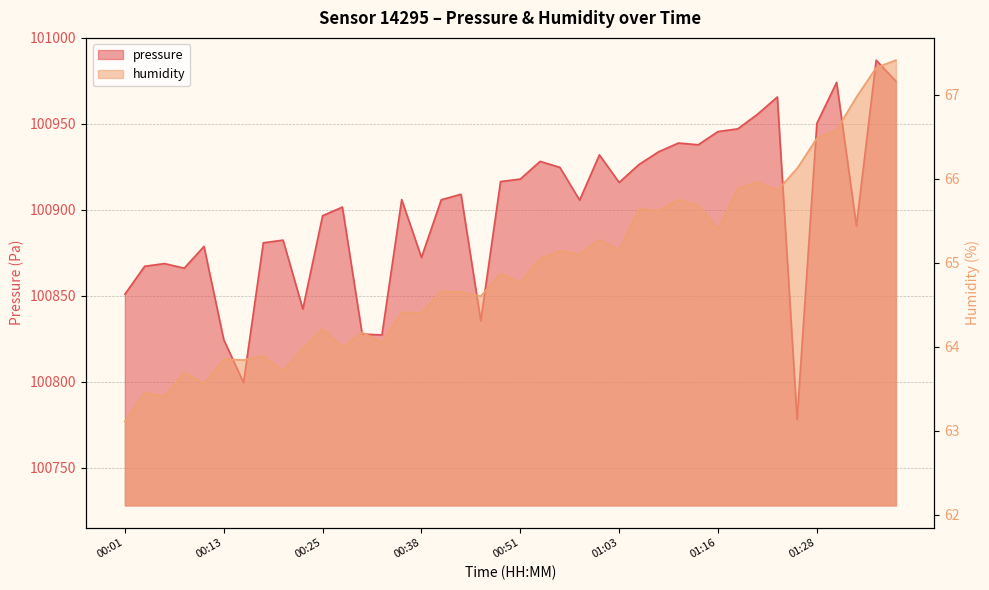

How many interior local peaks does the pressure series have?

12